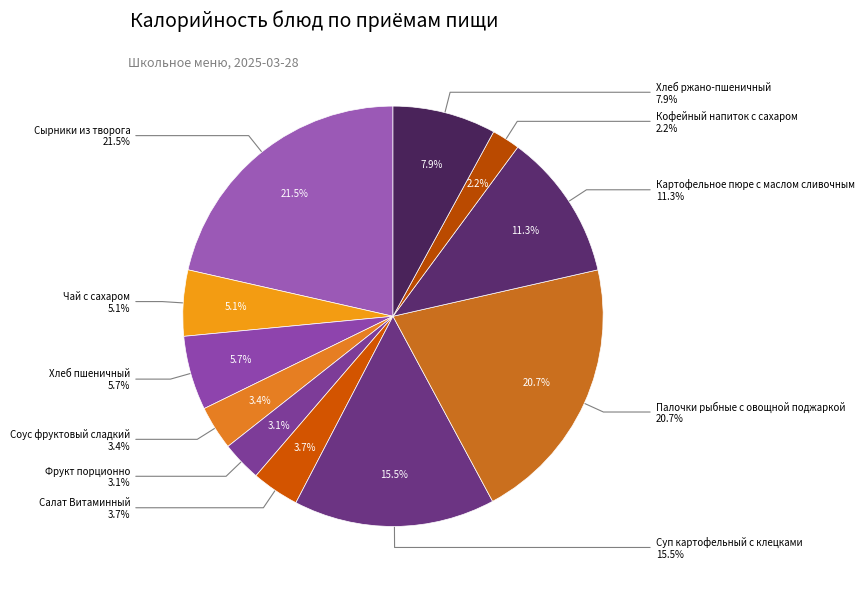

Does any single category account for the majority?

No